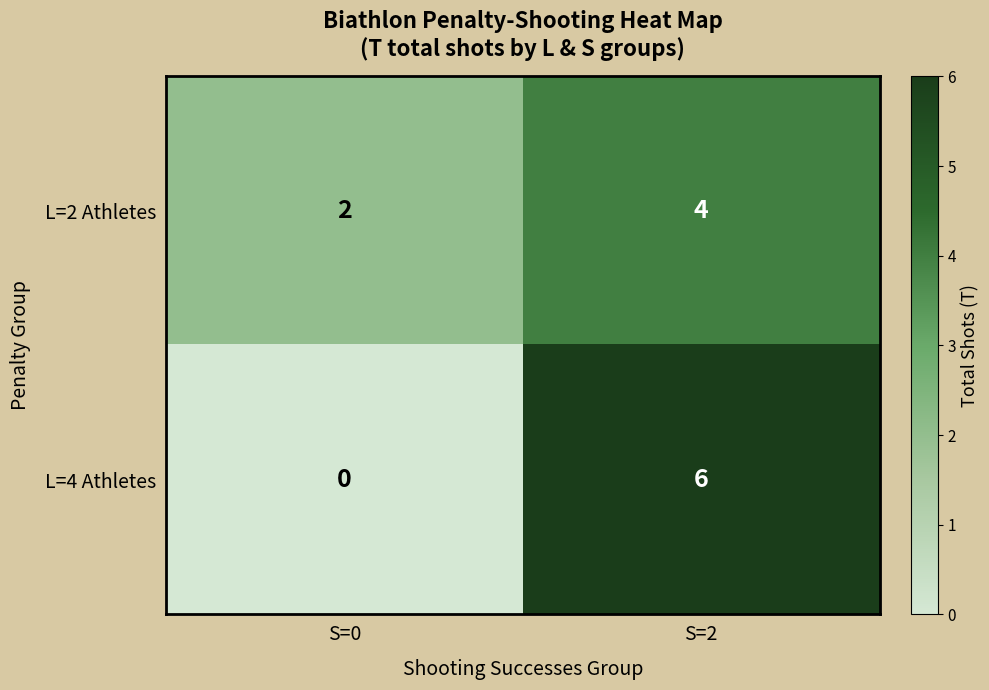

Reading left to right, extract all data points from this chart.

L=2 Athletes: 2	4
L=4 Athletes: 0	6